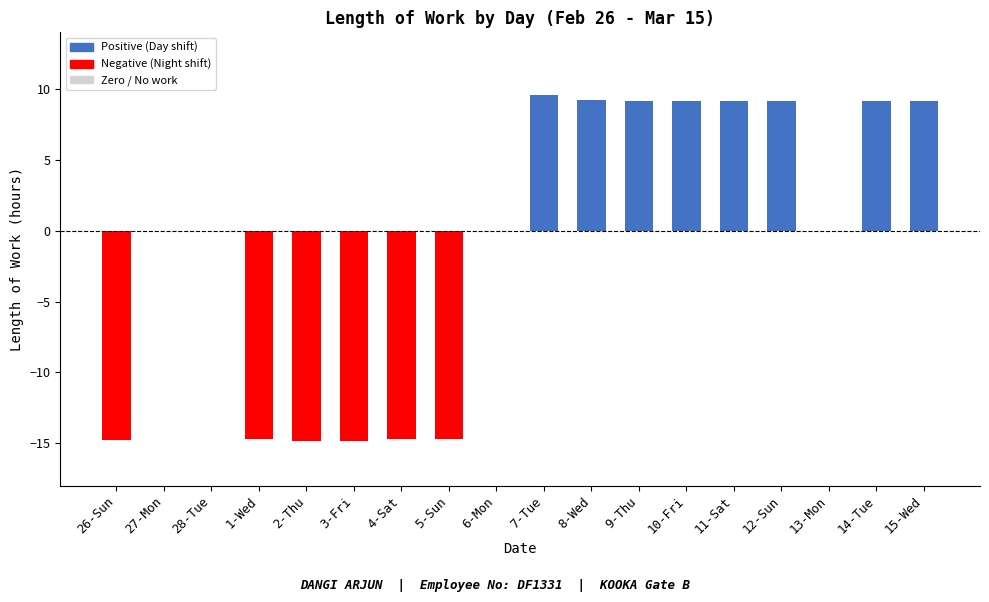

What is the sum of the values at 13-Mon and 5-Sun?

-14.7